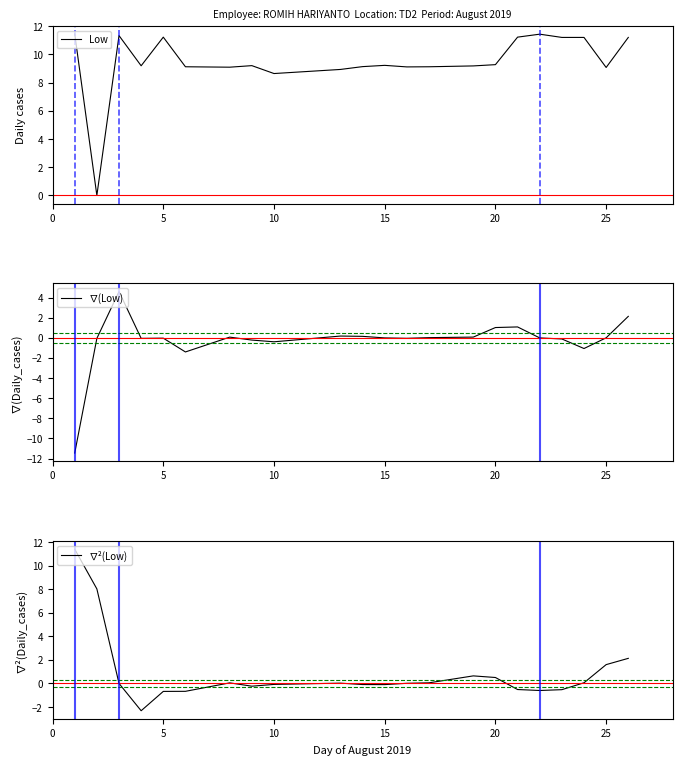

How many intersections are there between ∇²(Low) and Low?

2